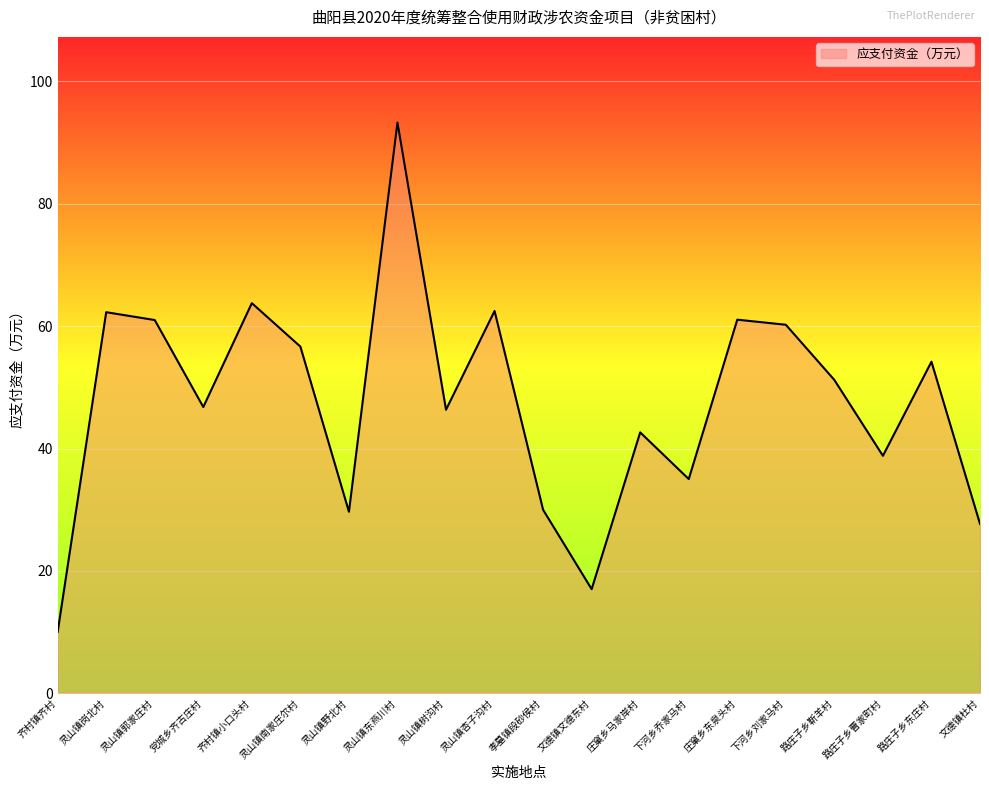

How many distinct data groups are displayed?

1